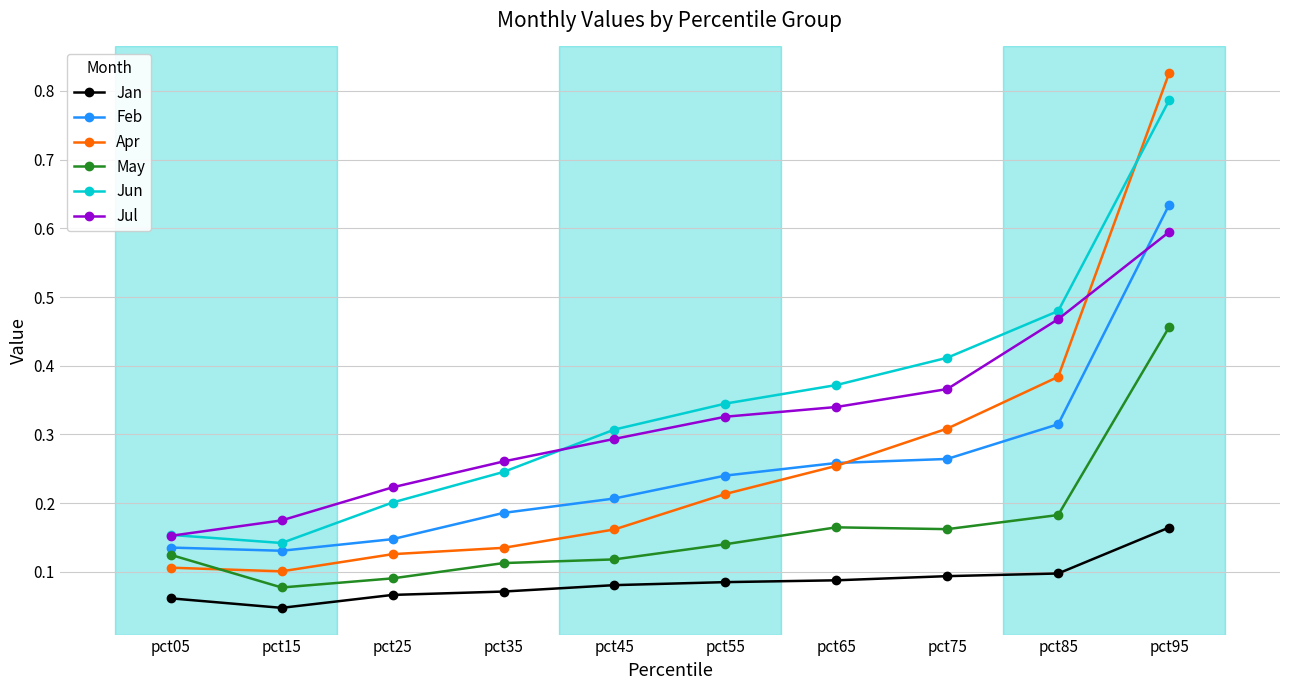

At which category is the sum across all series the highest?

pct95